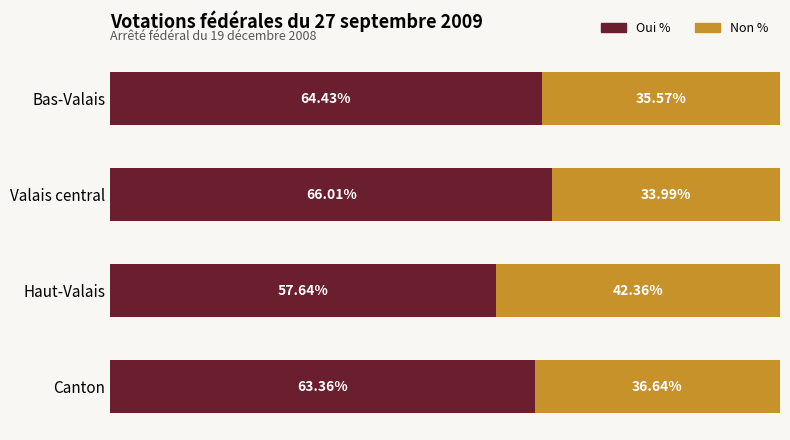

At which label is Oui % closest to 61?

Canton